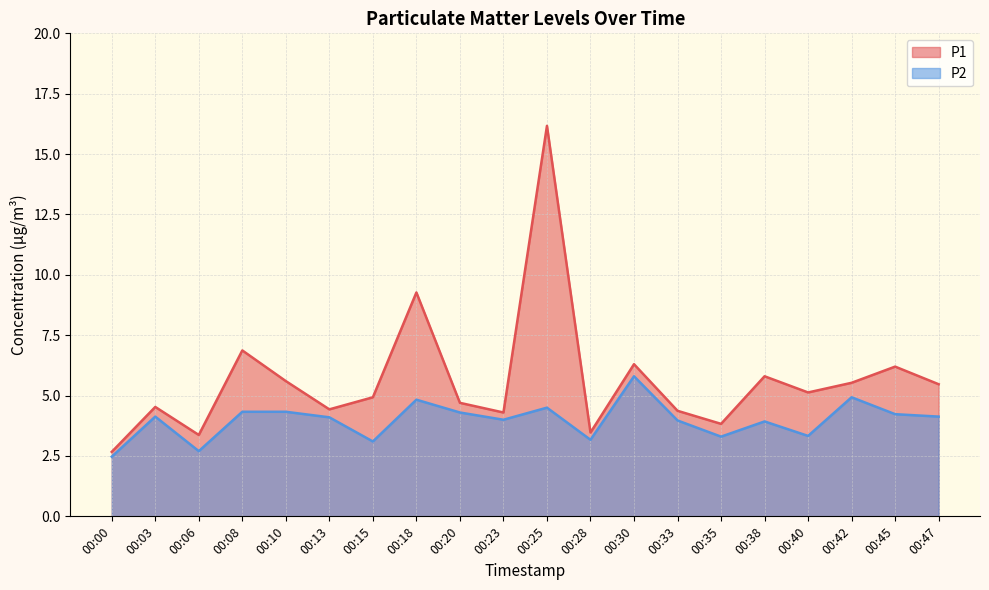

At how many categories does at least one series exceed 12?

1